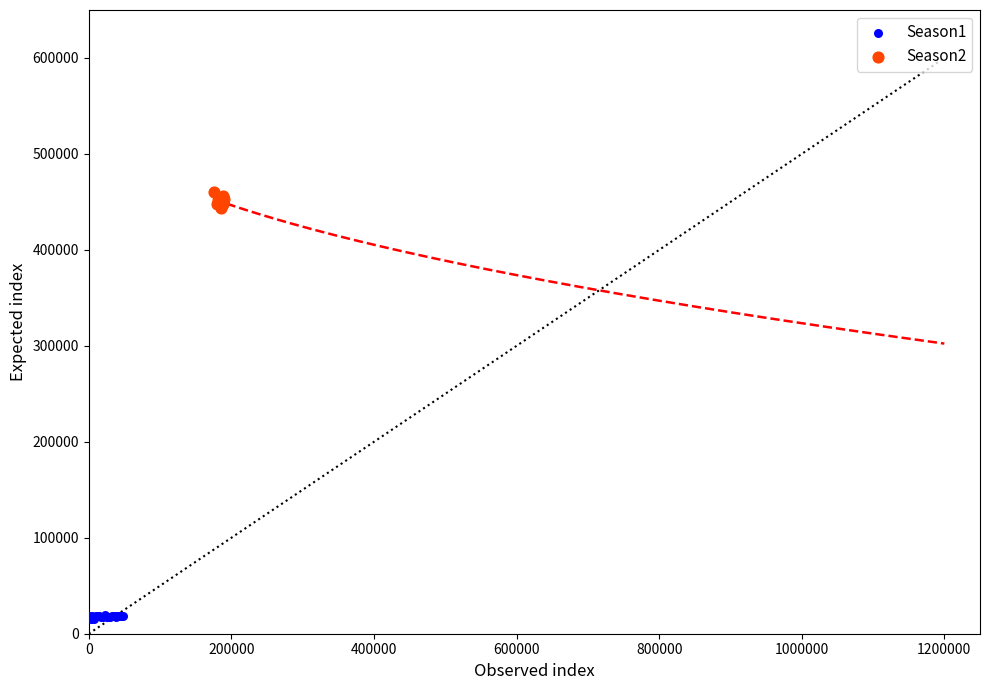

Which series reaches the minimum Y coordinate?

Season1